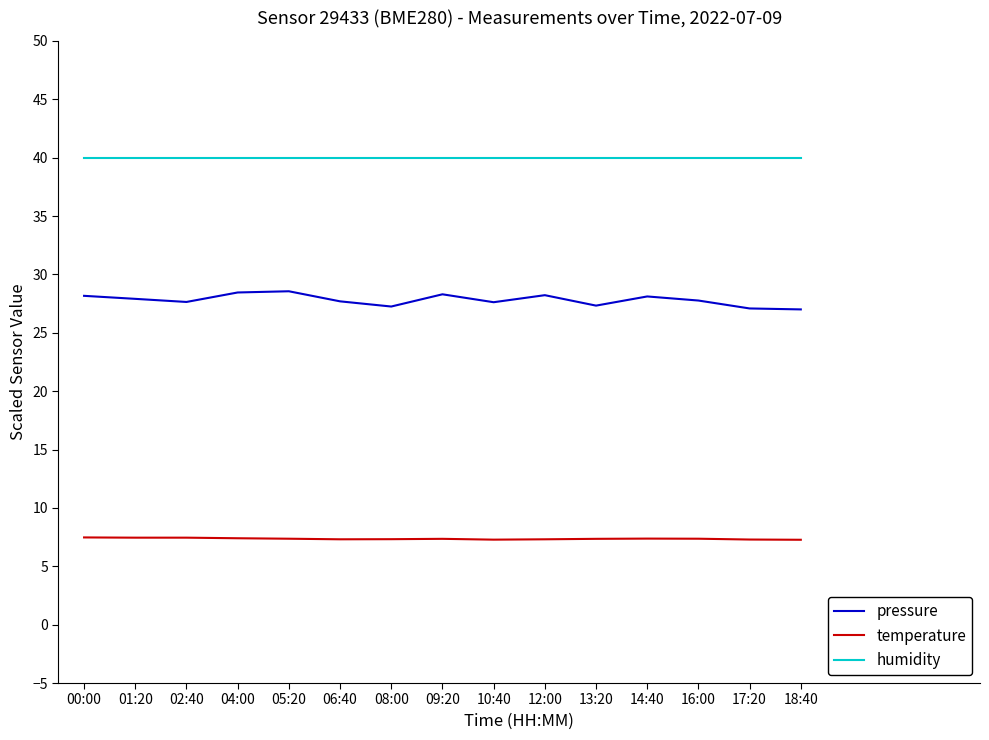

What are all the series names shown in the legend?

pressure, temperature, humidity